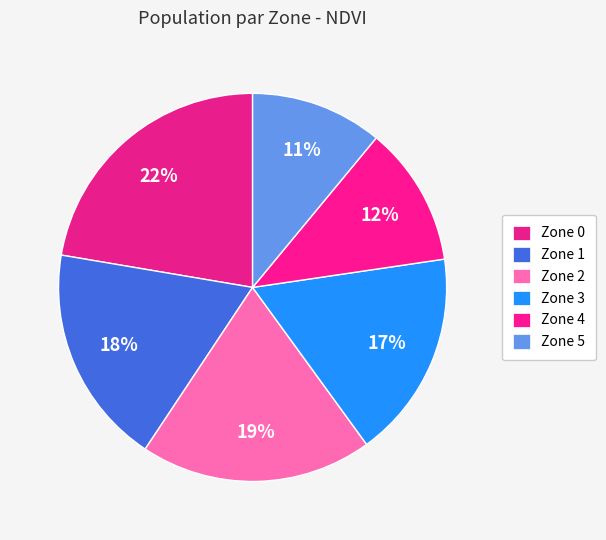

To the nearest percent, what portion does Zone 3 represent?

17%